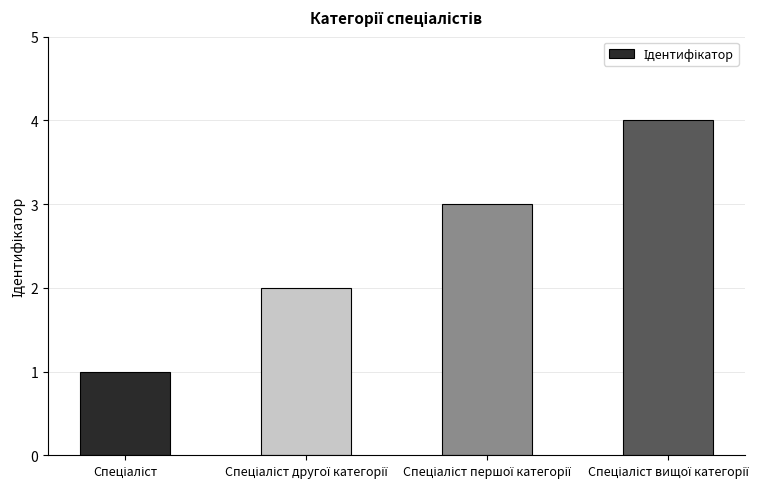

How many bars are there in total?

4